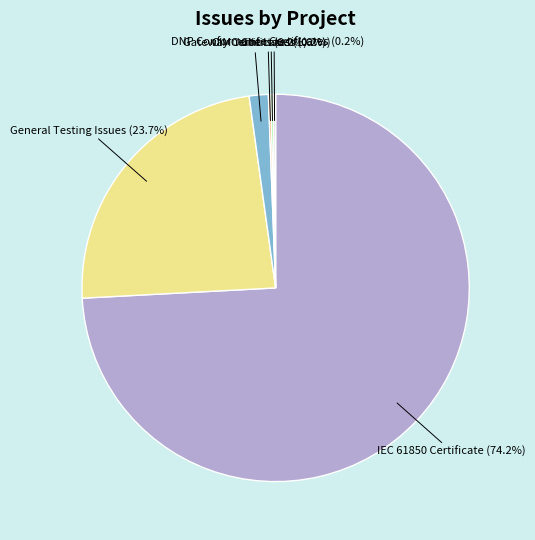

Which category has the biggest portion of the pie?

IEC 61850 Certificate